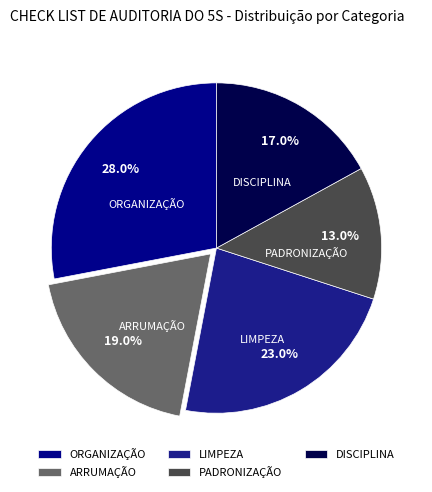

What is the smallest slice in the pie chart?

PADRONIZAÇÃO